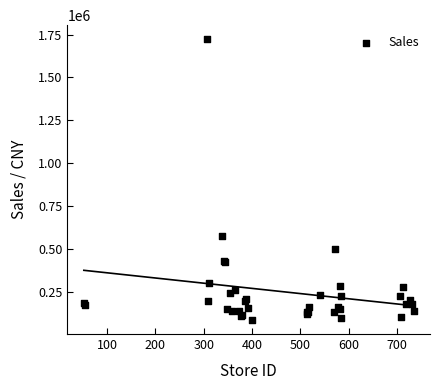

What Y value in the scatter plot is closest to 903630?

573513.2